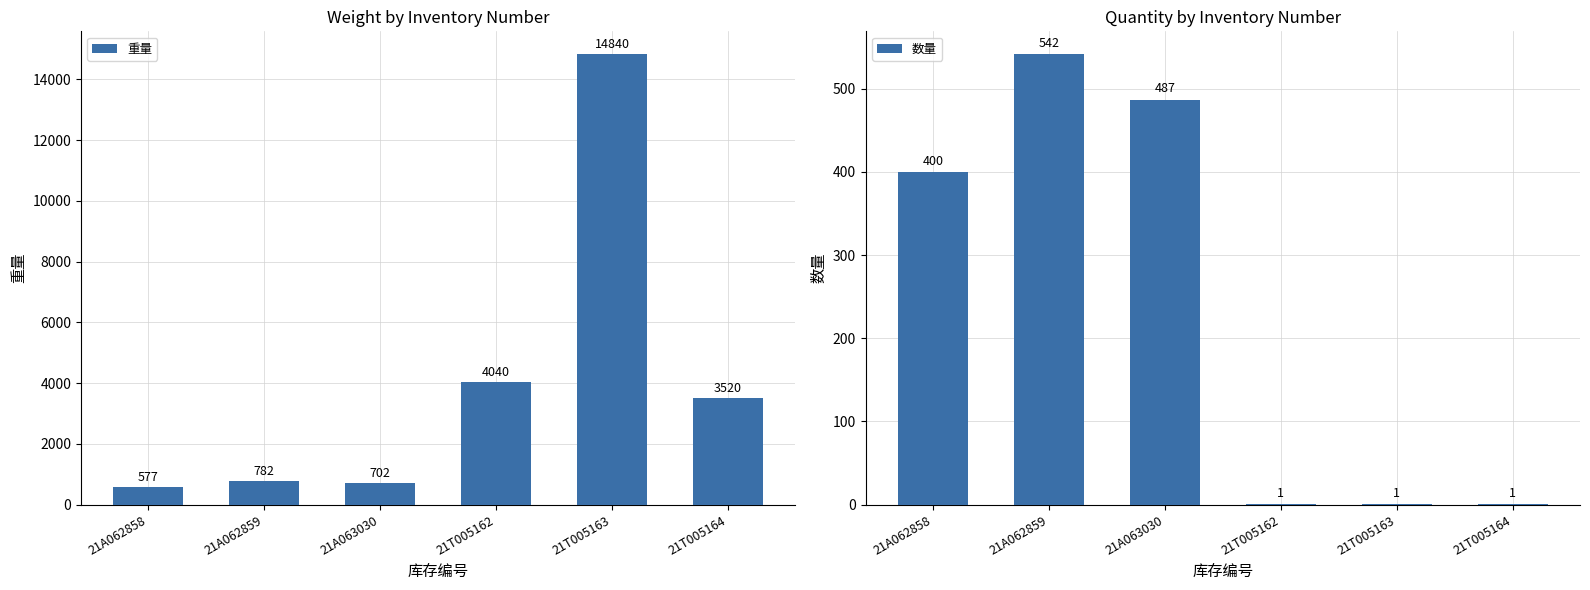

Is it true that 重量 equals 256 at 21A063030?

False